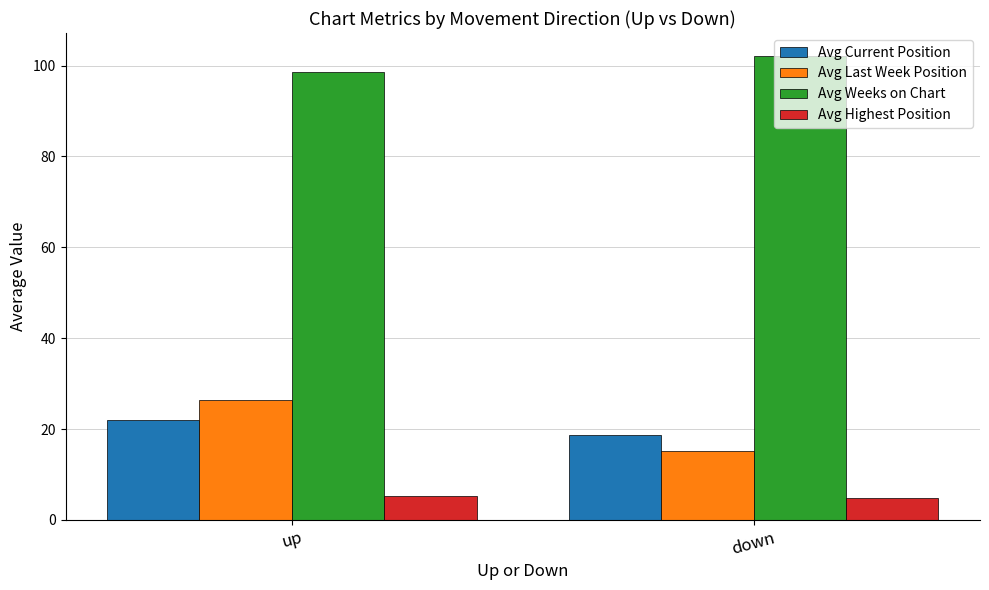

True or false: Avg Last Week Position has a value of 4.9 at down.

False